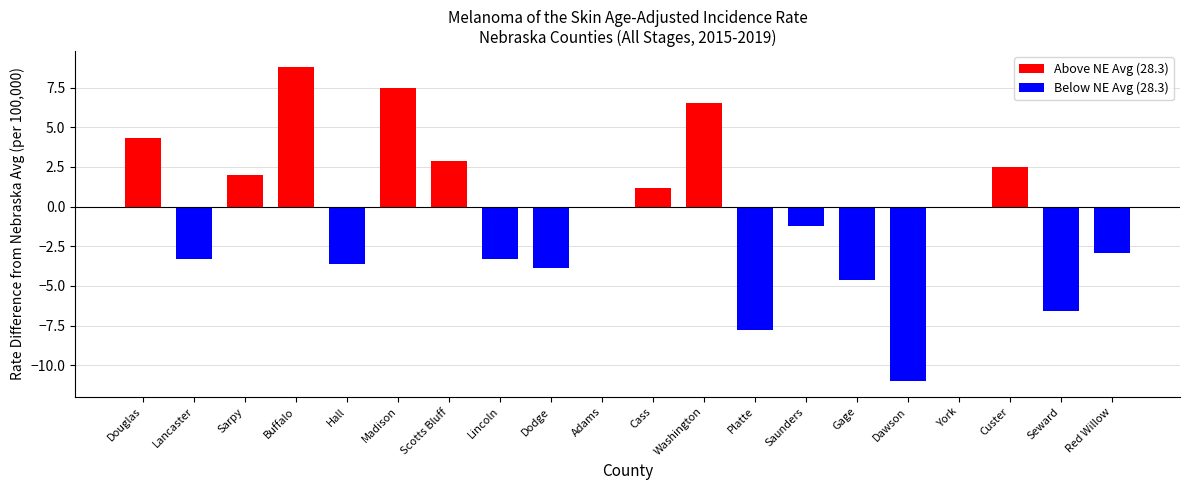

Where is the data nearest to the value -1?

Saunders